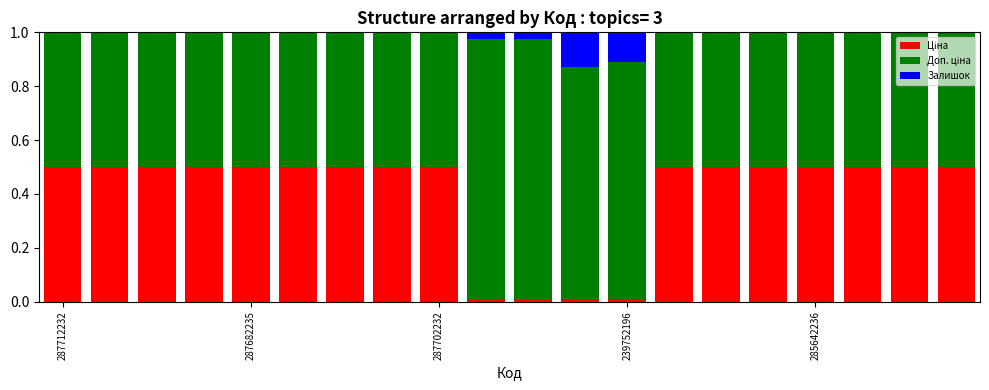

How many categories are shown in the chart?

20